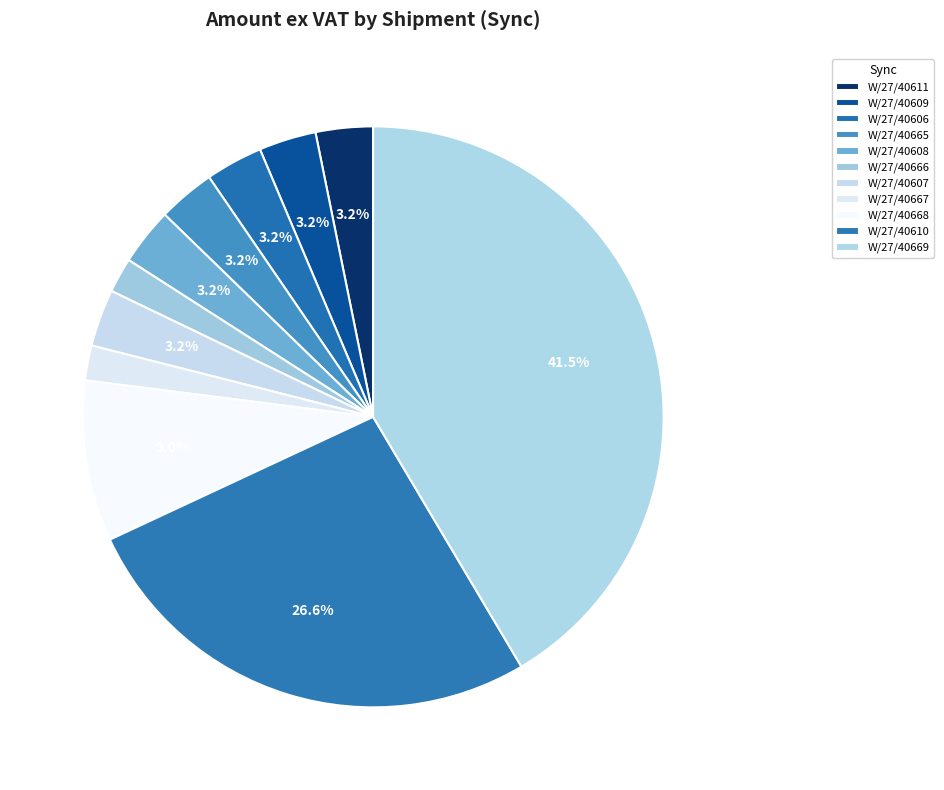

What is the smallest slice in the pie chart?

W/27/40666